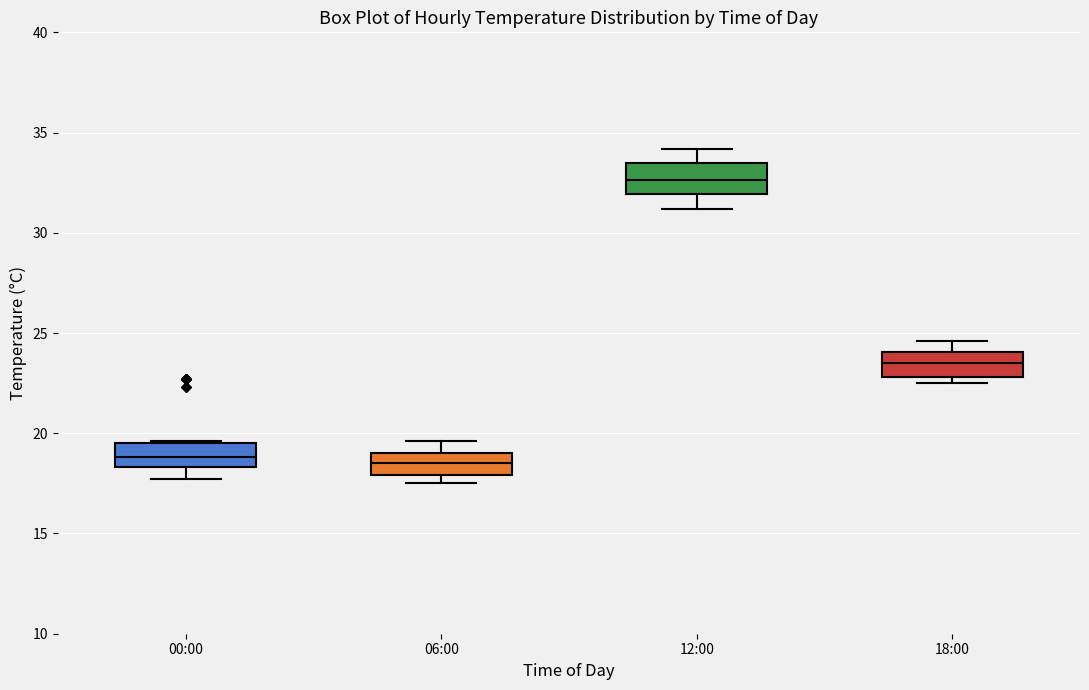

Where does the median line of the box for 18:00 sit on the y-axis? The values are not printed on the chart, so give them approximately, as read against the axis.

23.5